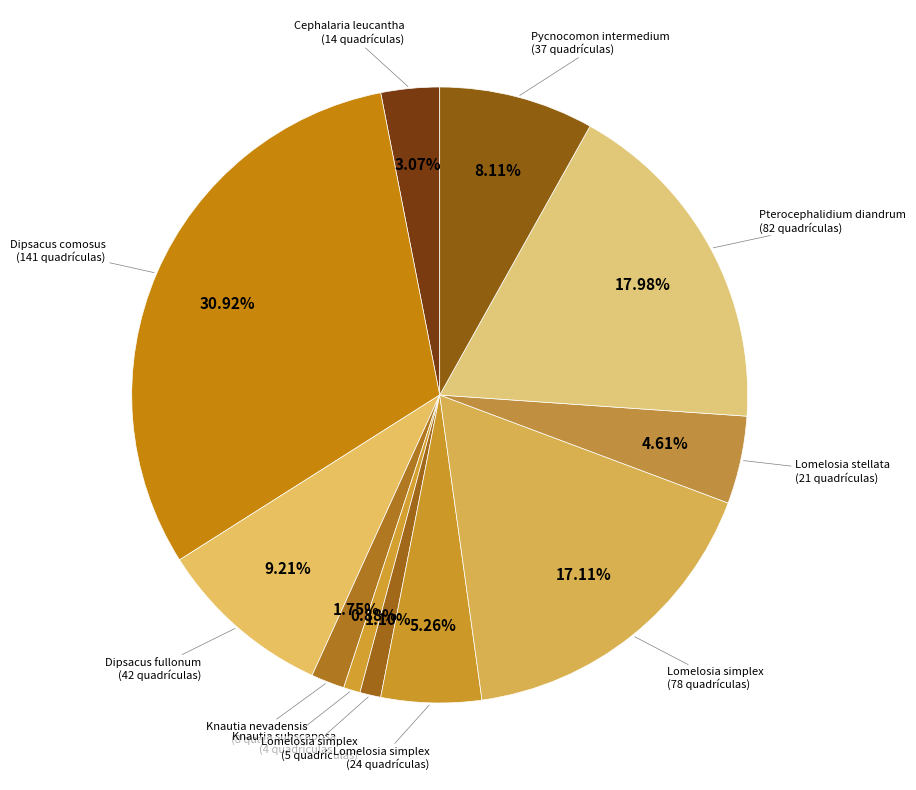

Is there any slice that represents more than half of the pie?

No